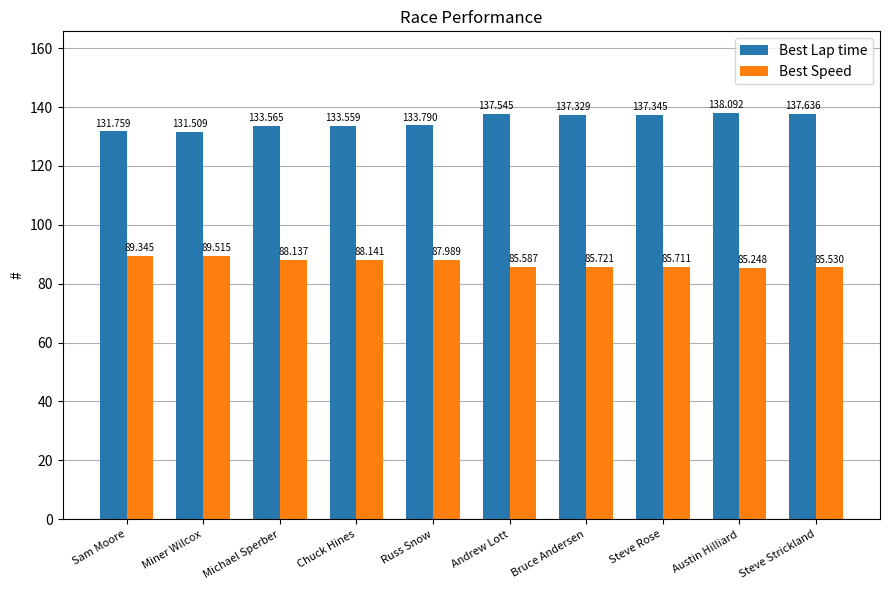

Rank the series by their average value, from lowest to highest.

Best Speed, Best Lap time